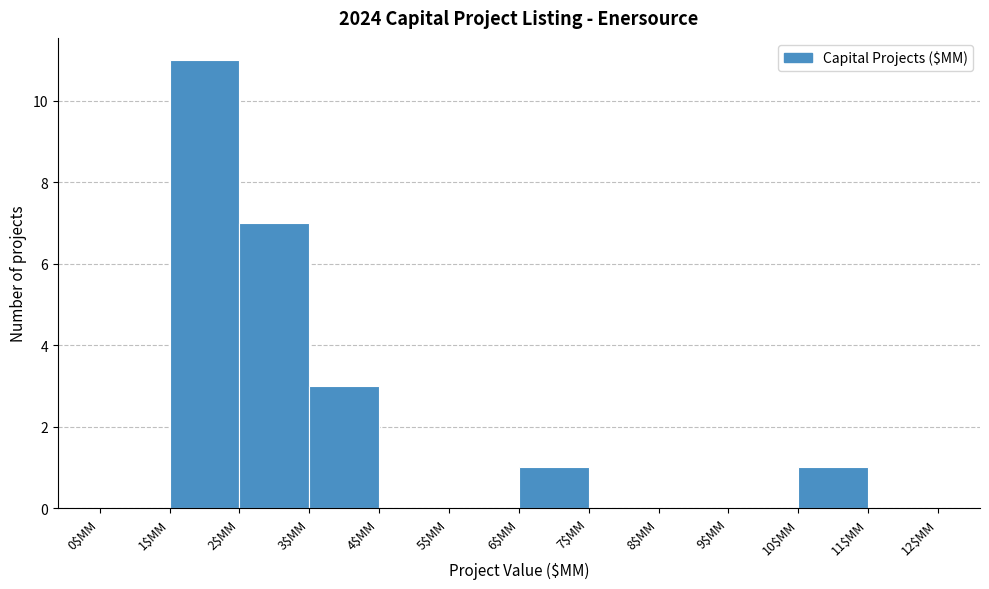

Reading left to right, transcribe this chart: for each bar, give the range it covers on the x-axis and its height. The values are not printed on the chart, so give them approximately, as read against the axis.

0 to 1: 0
1 to 2: 11
2 to 3: 7
3 to 4: 3
4 to 5: 0
5 to 6: 0
6 to 7: 1
7 to 8: 0
8 to 9: 0
9 to 10: 0
10 to 11: 1
11 to 12: 0